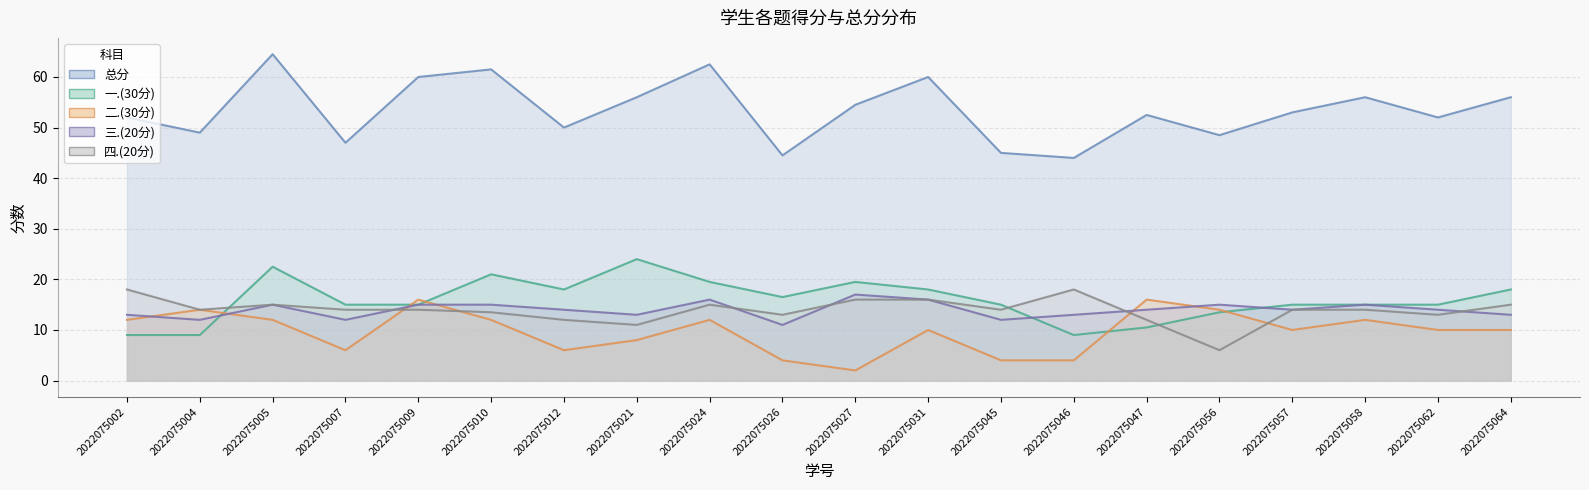

Reading right to left, list all the values displayed in this chart.

一.(30分): 18.0	15.0	15.0	15.0	13.5	10.5	9.0	15.0	18.0	19.5	16.5	19.5	24.0	18.0	21.0	15.0	15.0	22.5	9.0	9.0
二.(30分): 10.0	10.0	12.0	10.0	14.0	16.0	4.0	4.0	10.0	2.0	4.0	12.0	8.0	6.0	12.0	16.0	6.0	12.0	14.0	12.0
三.(20分): 13.0	14.0	15.0	14.0	15.0	14.0	13.0	12.0	16.0	17.0	11.0	16.0	13.0	14.0	15.0	15.0	12.0	15.0	12.0	13.0
四.(20分): 15.0	13.0	14.0	14.0	6.0	12.0	18.0	14.0	16.0	16.0	13.0	15.0	11.0	12.0	13.5	14.0	14.0	15.0	14.0	18.0
总分: 56.0	52.0	56.0	53.0	48.5	52.5	44.0	45.0	60.0	54.5	44.5	62.5	56.0	50.0	61.5	60.0	47.0	64.5	49.0	52.0